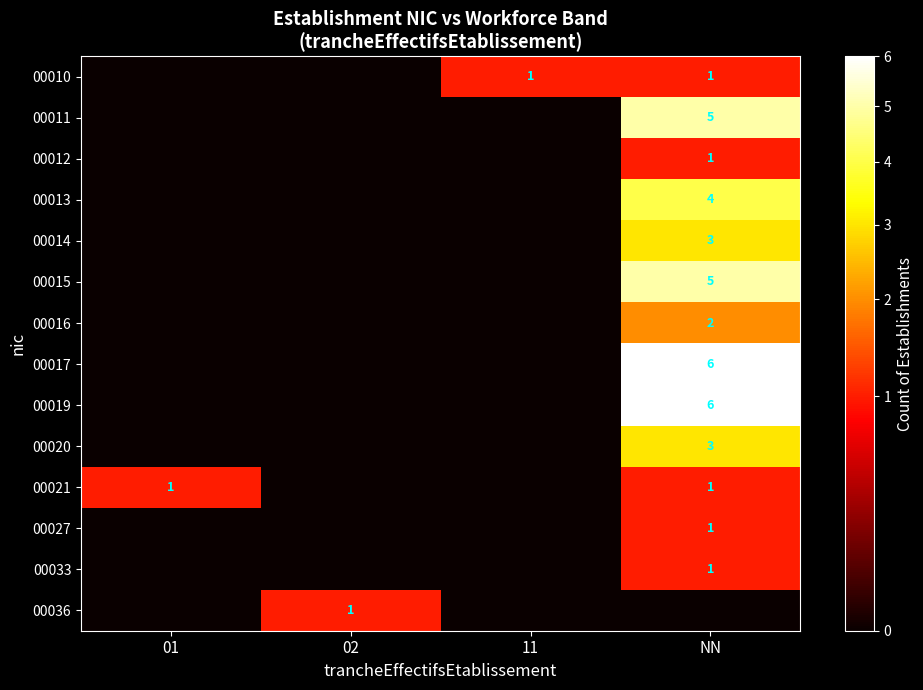

Is it true that 00033 equals 2 at NN?

False